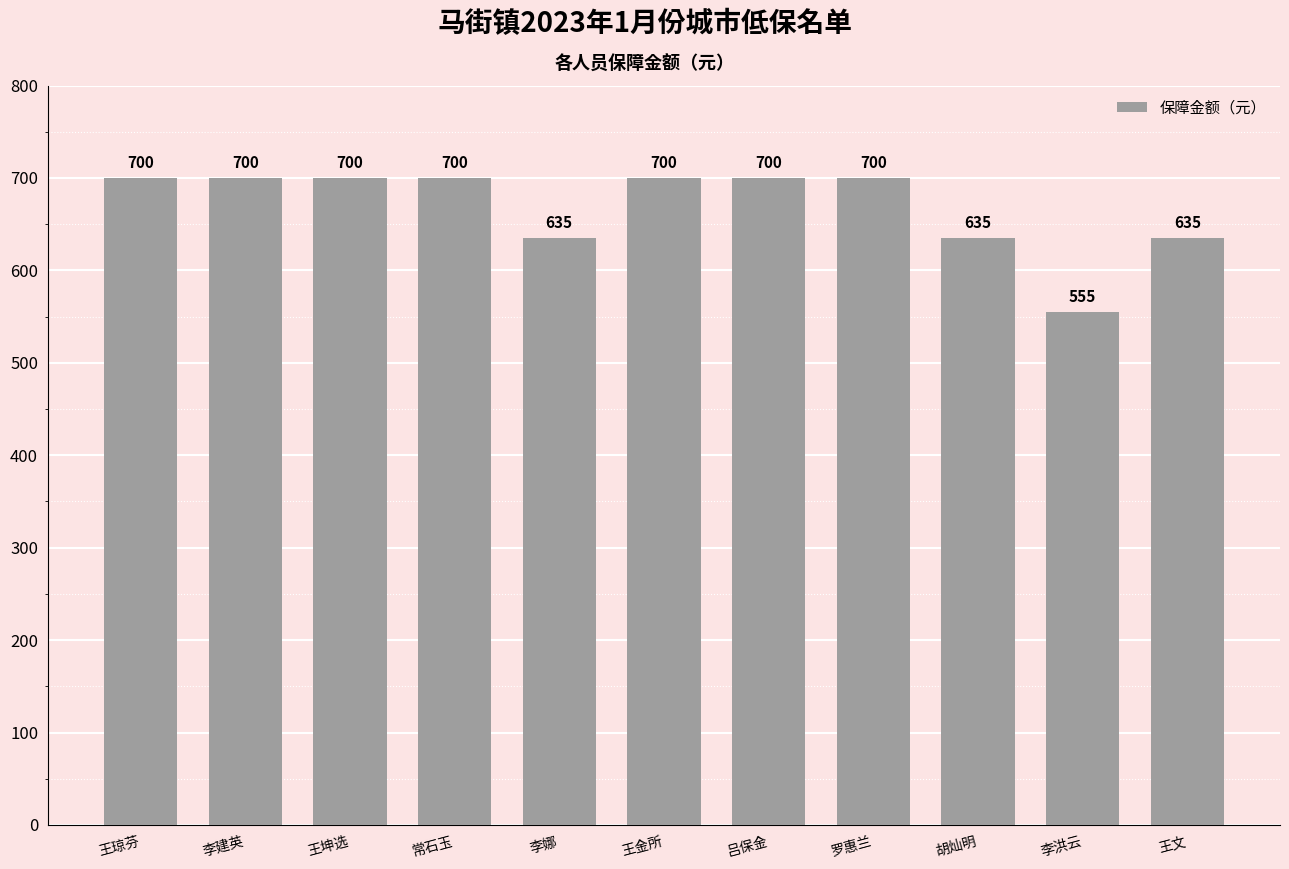

Is it true that the value at 吕保金 is 472?

False